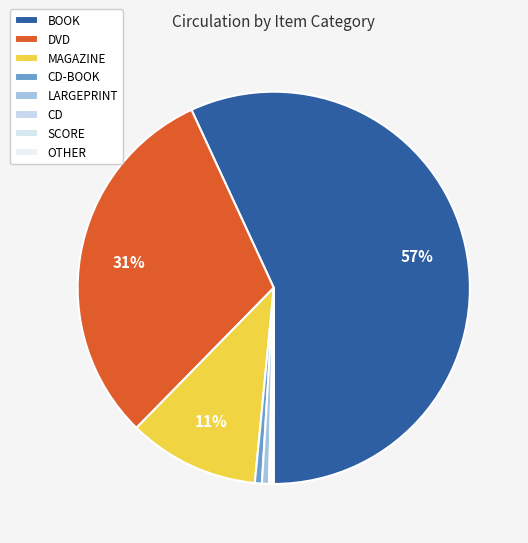

What is the change in value from CD to SCORE?

+1